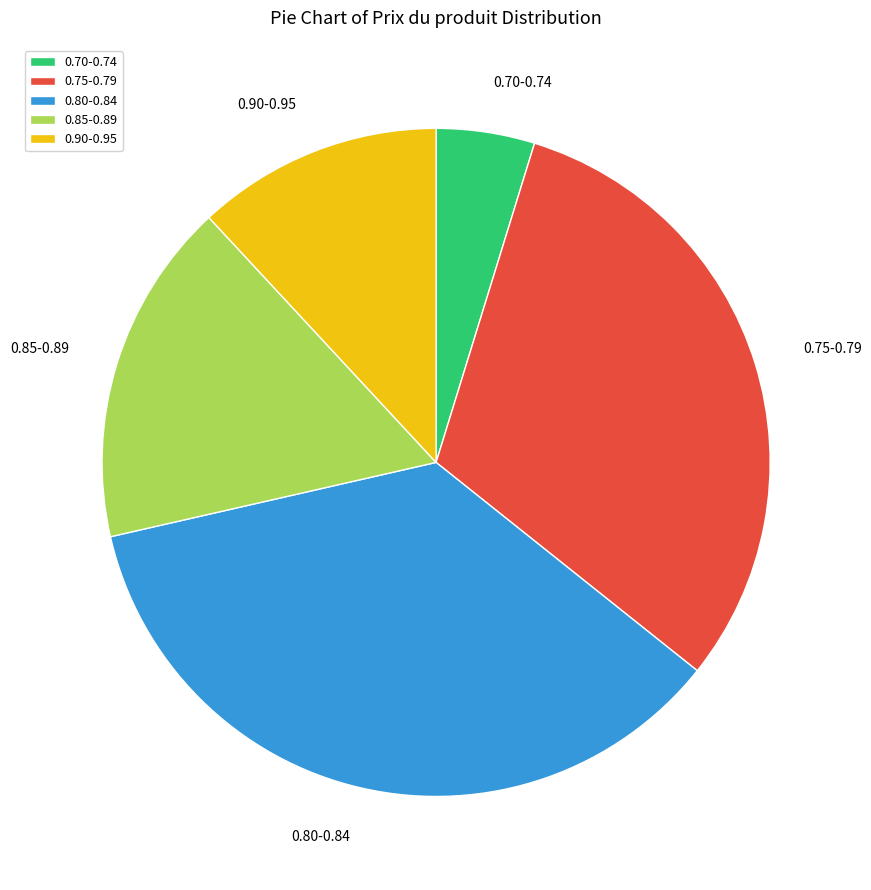

What is the largest slice in the pie chart?

0.80-0.84